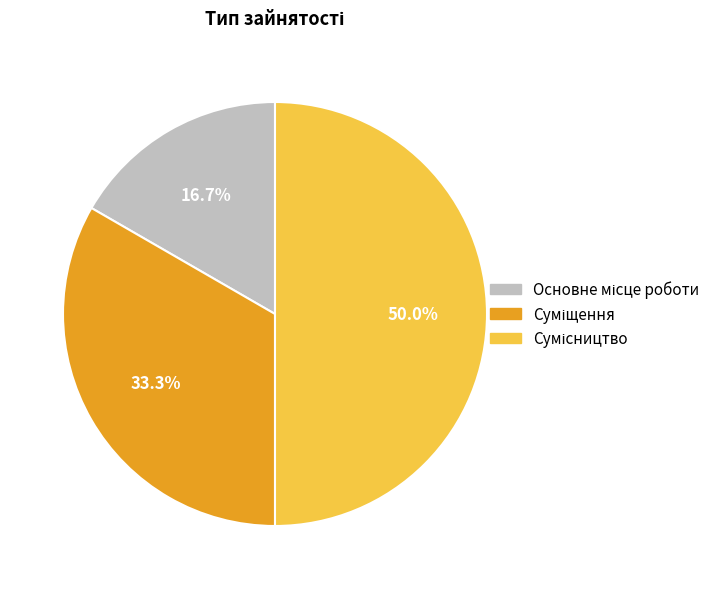

Rank the categories by value from highest to lowest.

Сумісництво, Суміщення, Основне місце роботи